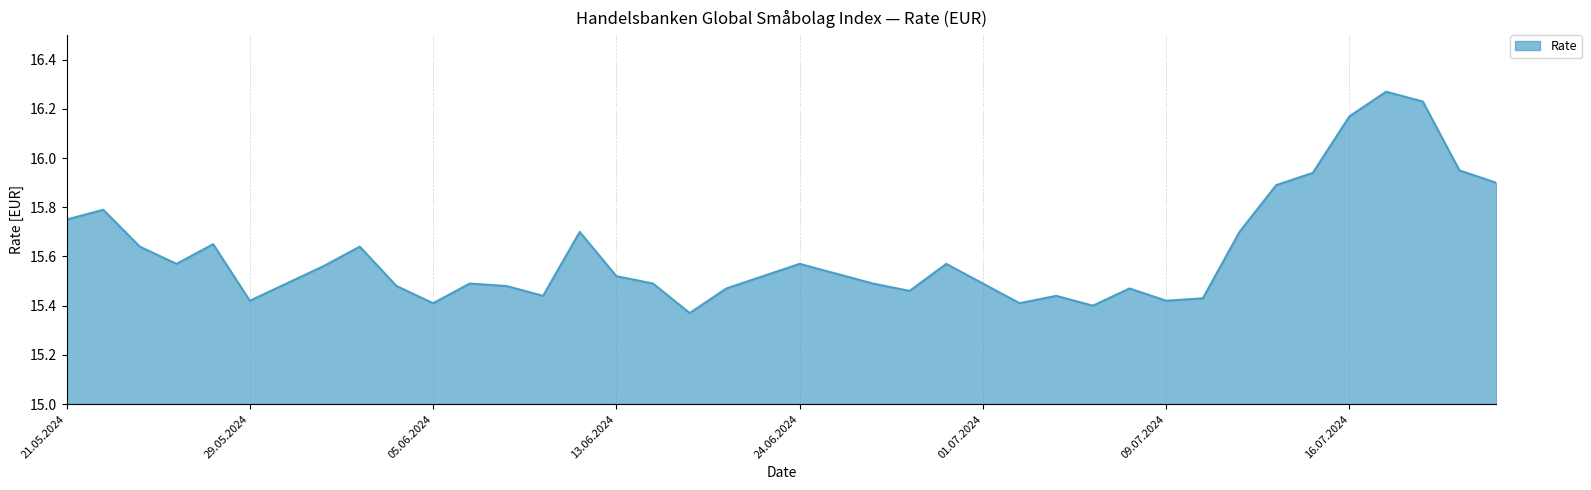

Does the chart display data point markers on the line(s)?

No